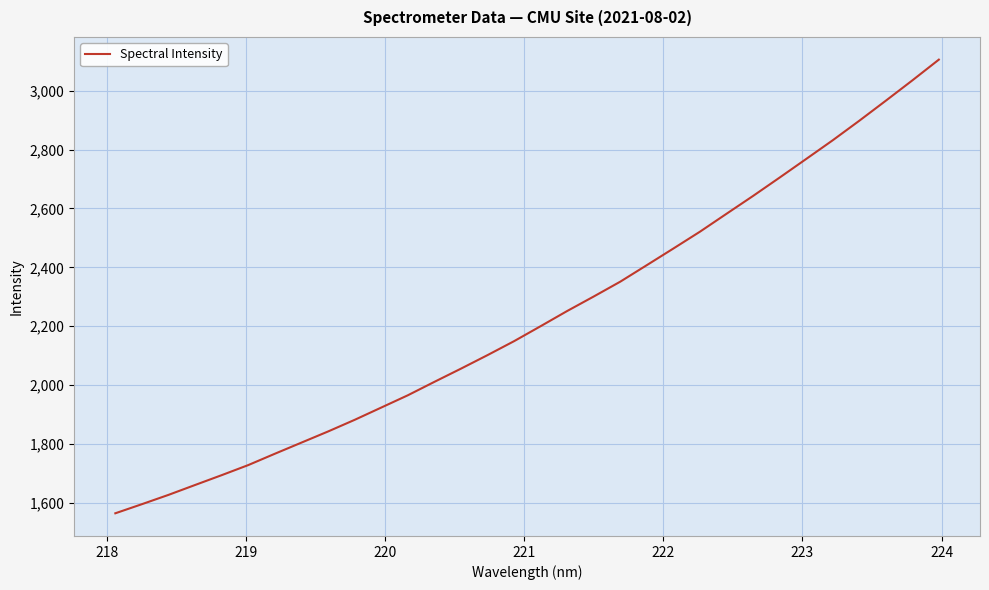

What is the maximum value shown in the chart?

3105.2